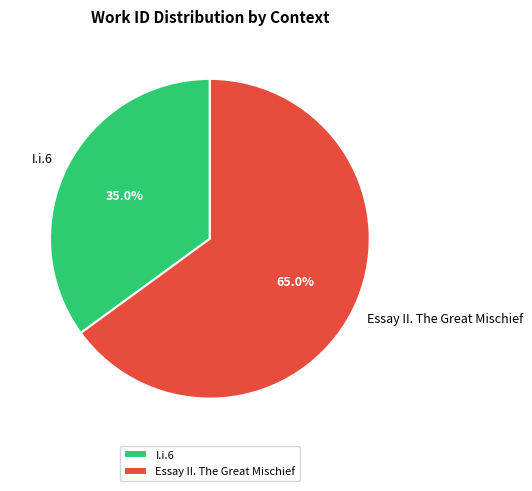

What is the largest slice in the pie chart?

Essay II. The Great Mischief